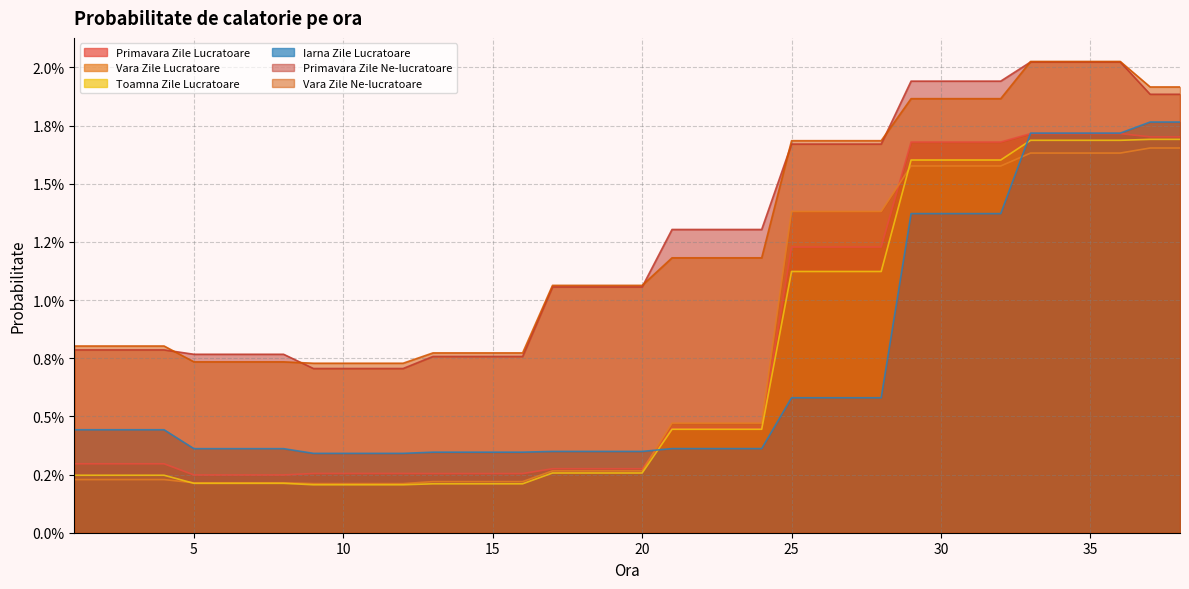

How many series are shown in this chart?

6